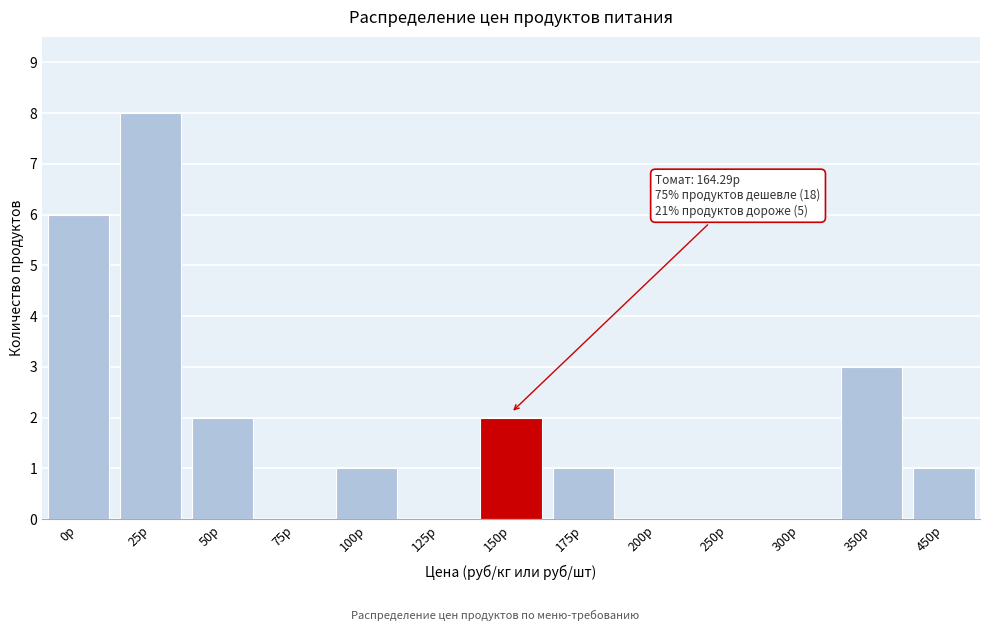

Reading left to right, transcribe all the data shown in this chart.

0р=6	25р=8	50р=2	75р=0	100р=1	125р=0	150р=2	175р=1	200р=0	250р=0	300р=0	350р=3	450р=1